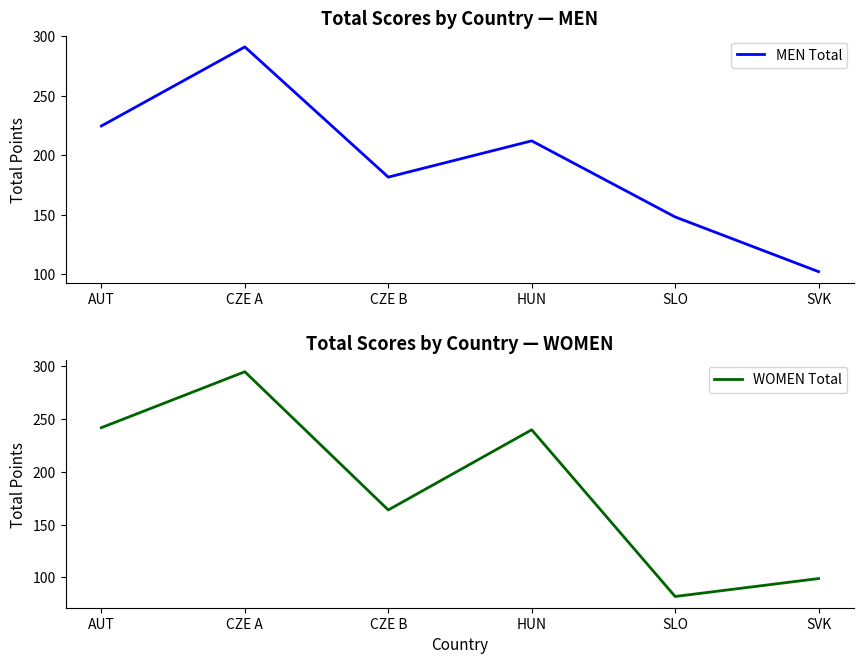

Which series changed the most between HUN and SVK?

WOMEN Total